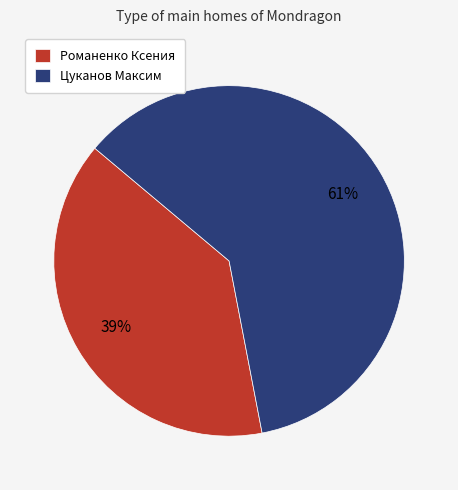

How many segments does this pie chart have?

2